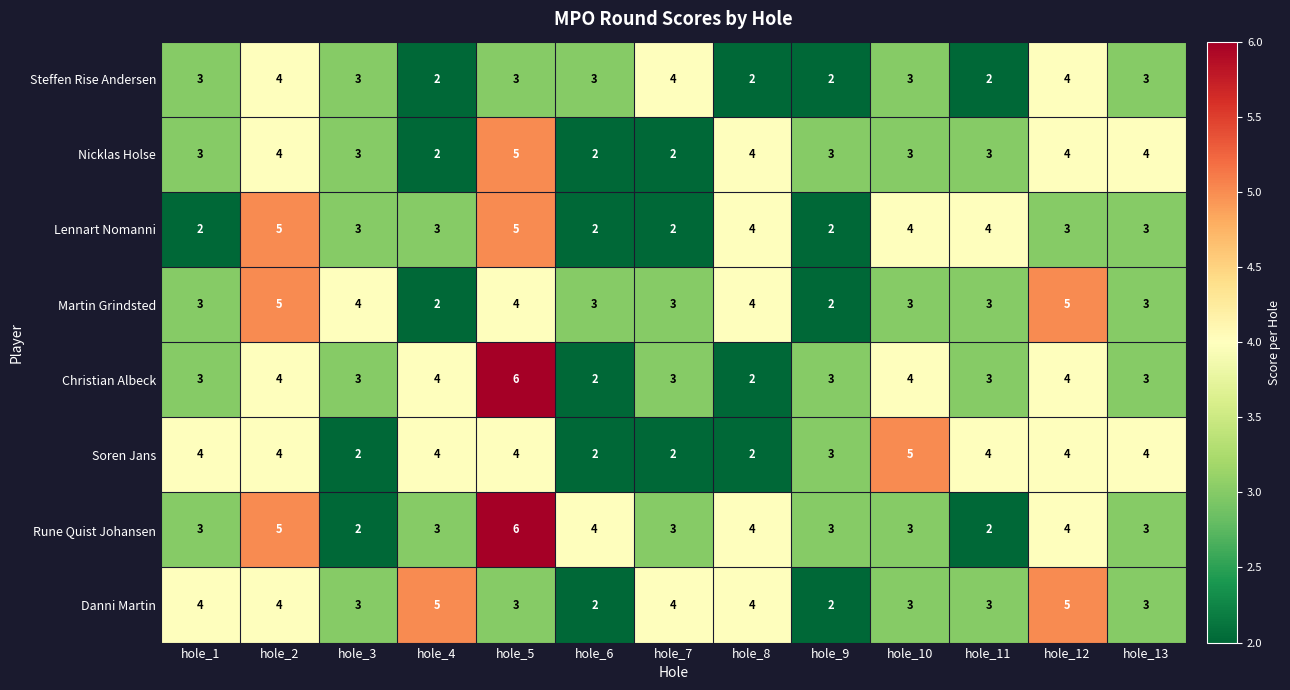

At how many categories does at least one series exceed 2?

13